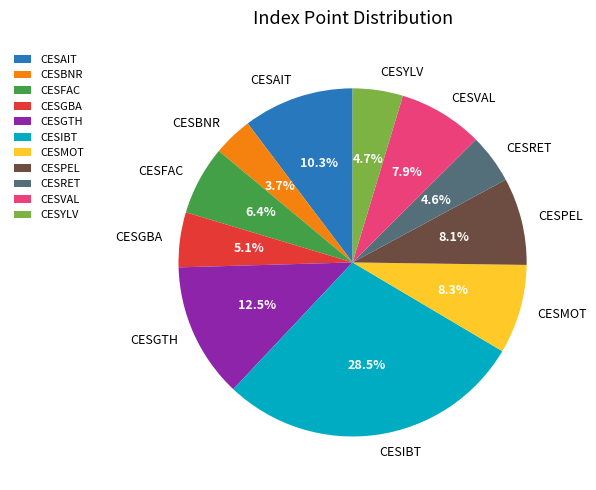

How many segments does this pie chart have?

11